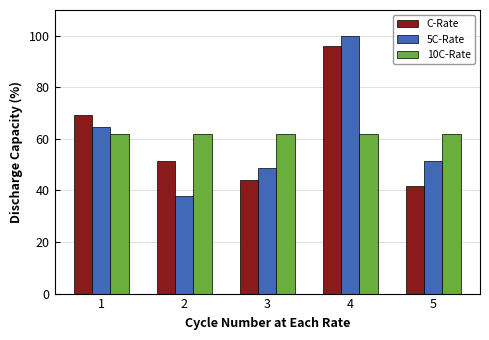

How many distinct data groups are displayed?

3